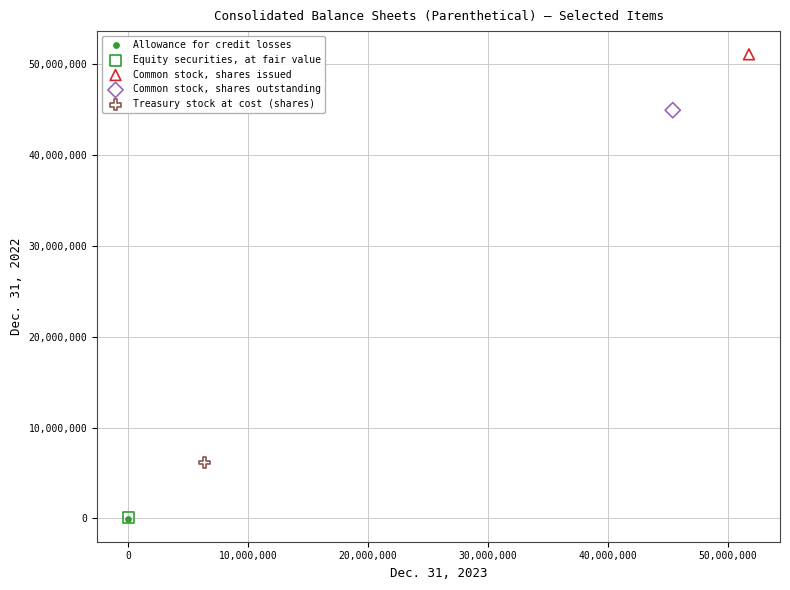

What are all the series names shown in the legend?

Allowance for credit losses, Equity securities, at fair value, Common stock, shares issued, Common stock, shares outstanding, Treasury stock at cost (shares)